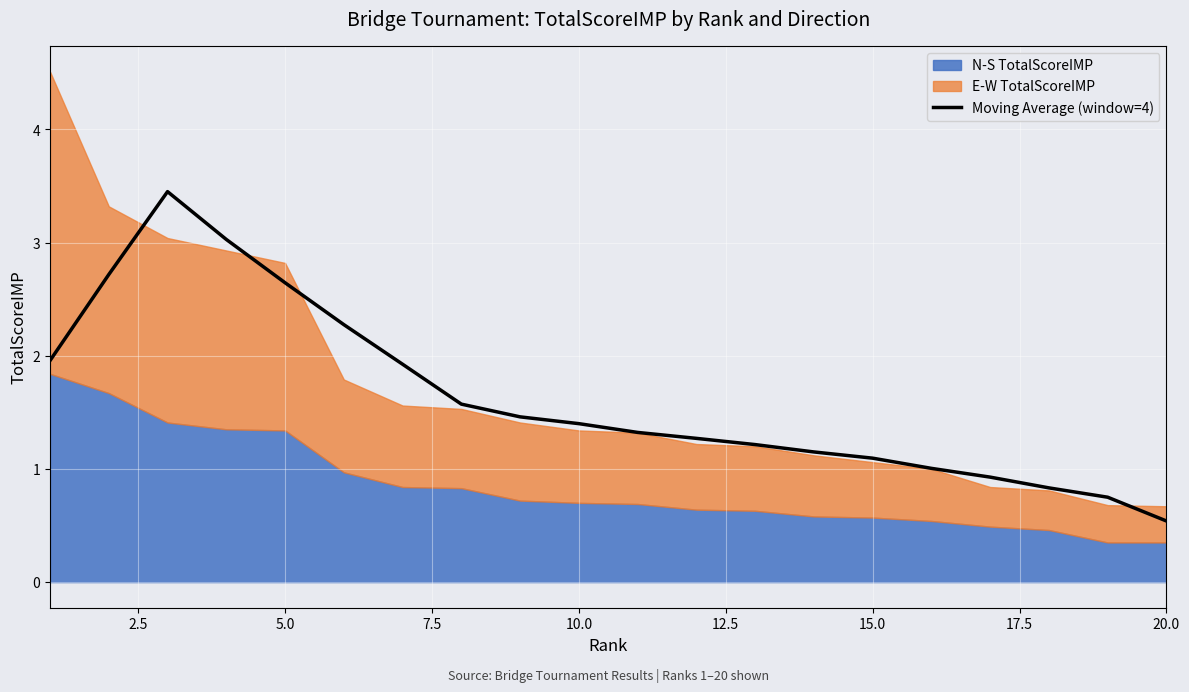

Reading left to right, list all the values displayed in this chart.

2.0	2.7	3.5	3.0	2.6	2.3	1.9	1.6	1.5	1.4	1.3	1.3	1.2	1.1	1.1	1.0	0.9	0.8	0.8	0.5